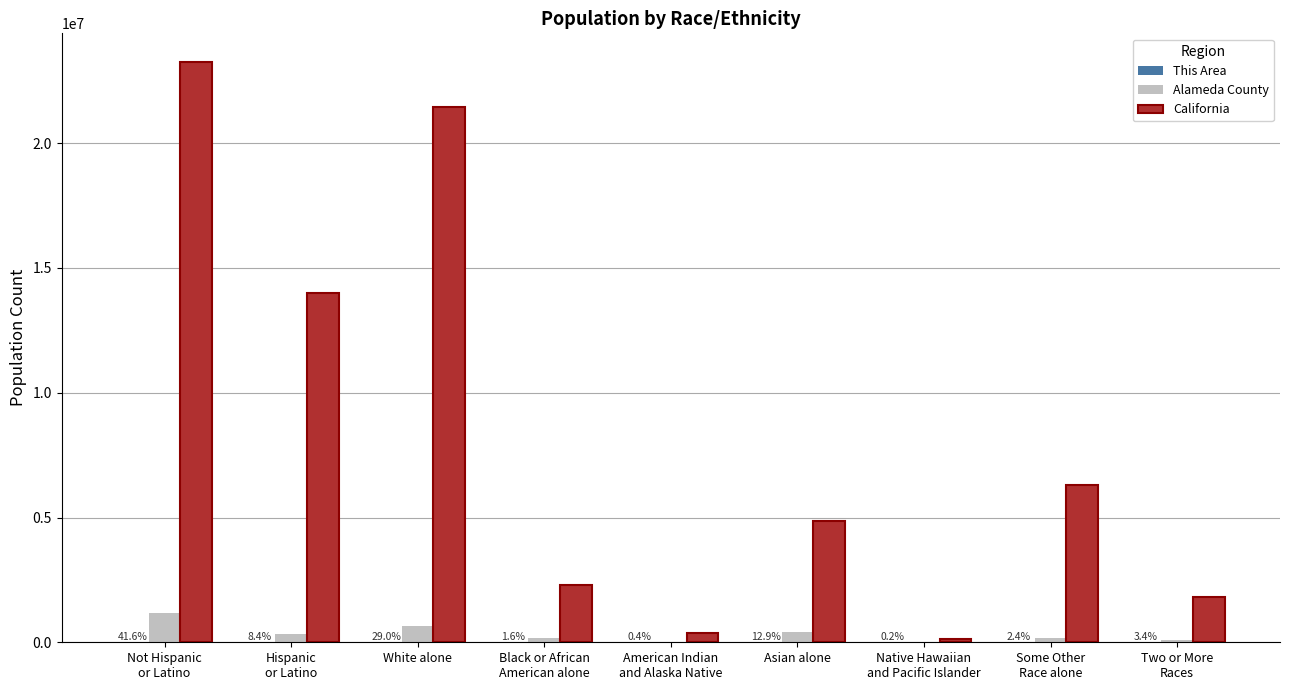

What is the sum of the California values at Asian alone and Two or More
Races?

6676391